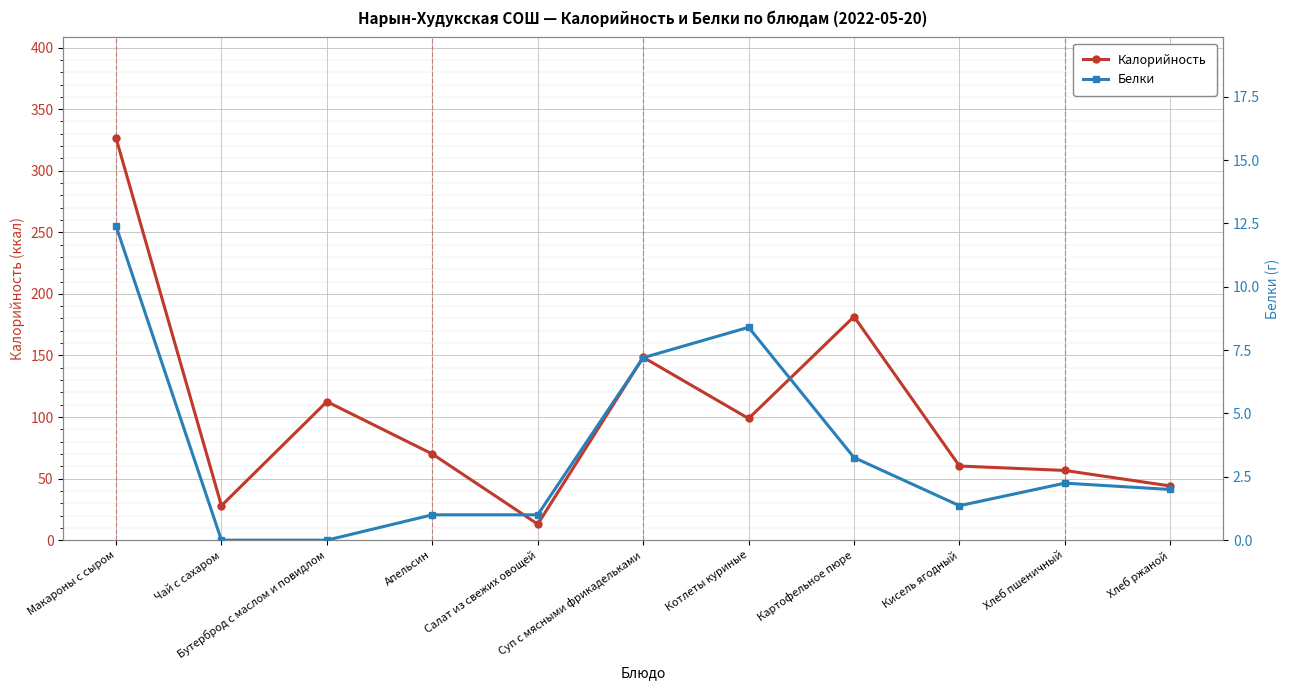

At which category does the chart reach its minimum across all series?

Чай с сахаром